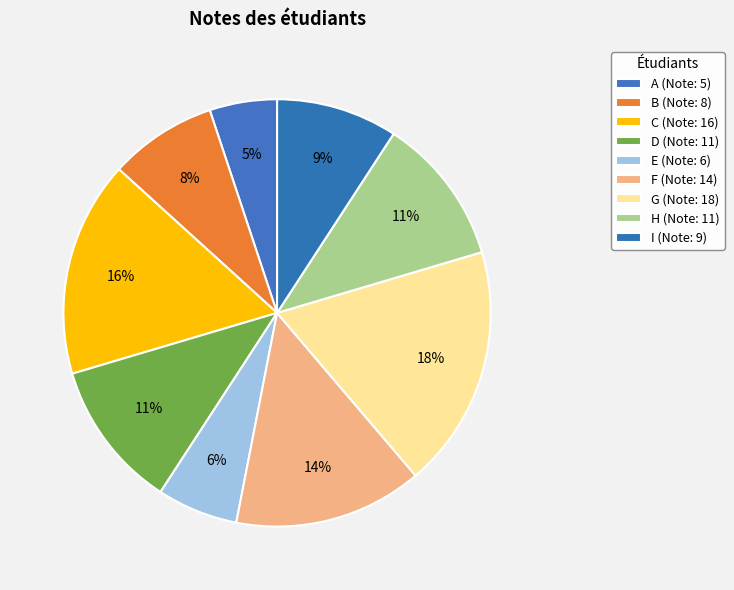

How many segments does this pie chart have?

9